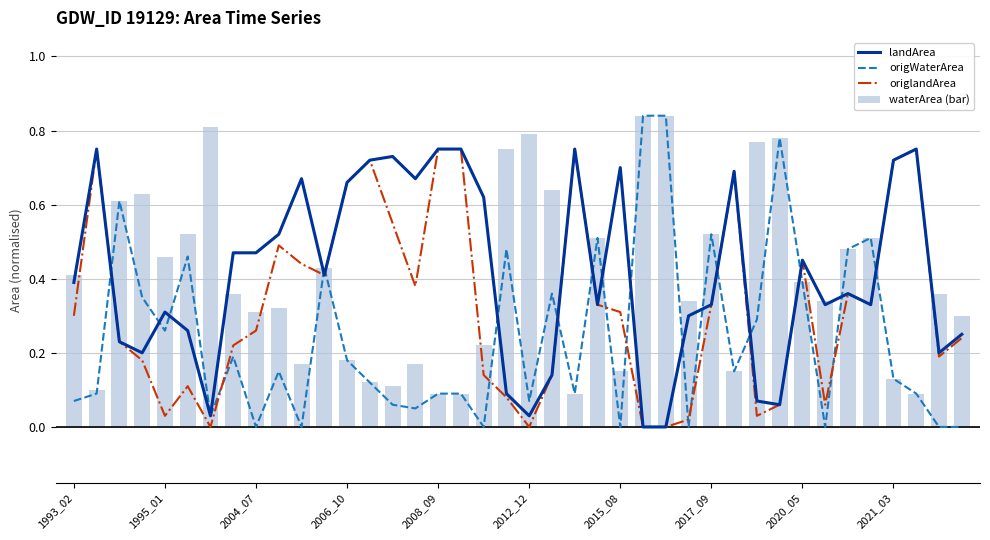

At which category does the chart reach its minimum across all series?

25